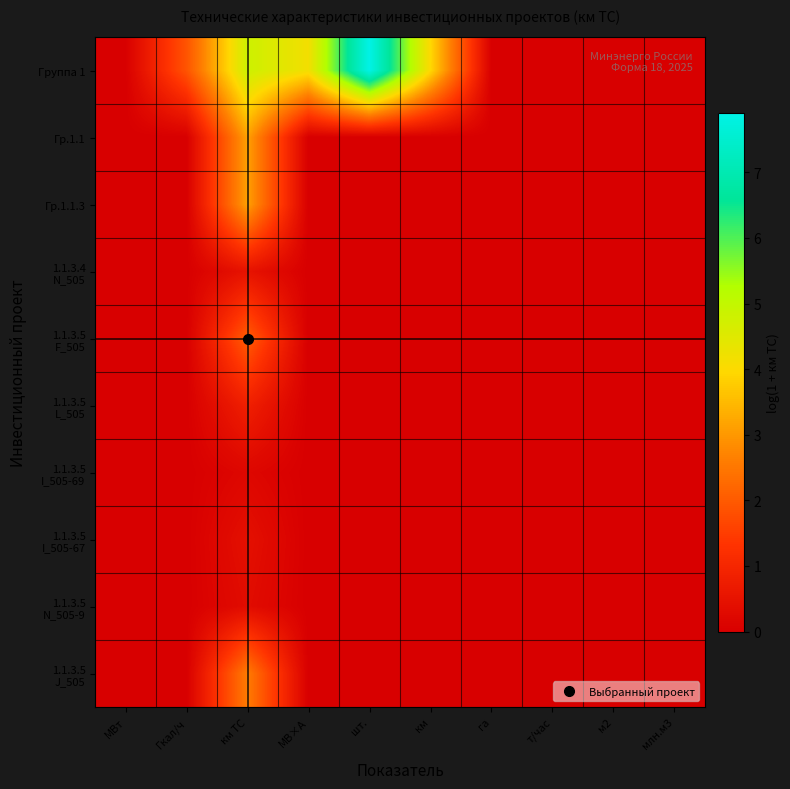

What is the difference between the highest and lowest values at км?

4.0